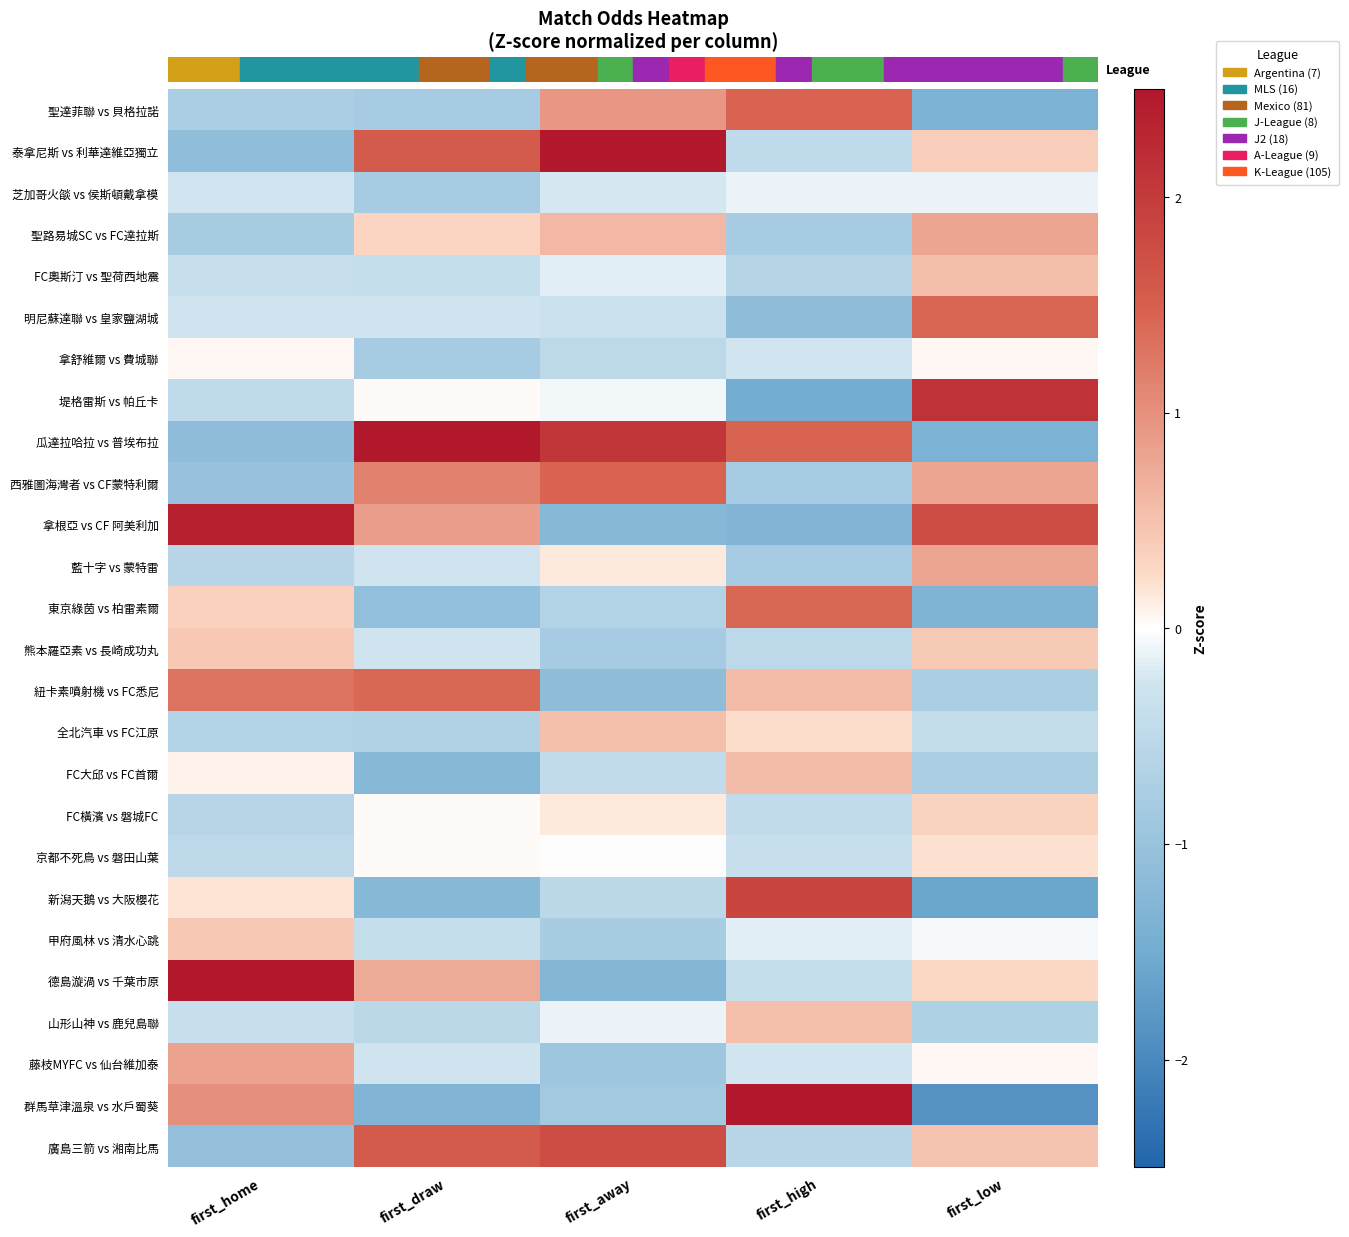

Reading right to left, transcribe all the data shown in this chart.

聖達菲聯 vs 貝格拉諾: first_low=-1.4	first_high=1.5	first_away=0.9	first_draw=-0.8	first_home=-0.7
泰拿尼斯 vs 利華達維亞獨立: first_low=0.4	first_high=-0.5	first_away=2.5	first_draw=1.6	first_home=-1.1
芝加哥火燄 vs 侯斯頓戴拿模: first_low=-0.1	first_high=-0.1	first_away=-0.2	first_draw=-0.8	first_home=-0.2
聖路易城SC vs FC達拉斯: first_low=0.8	first_high=-0.8	first_away=0.6	first_draw=0.3	first_home=-0.8
FC奧斯汀 vs 聖荷西地震: first_low=0.5	first_high=-0.6	first_away=-0.2	first_draw=-0.4	first_home=-0.4
明尼蘇達聯 vs 皇家鹽湖城: first_low=1.4	first_high=-1.1	first_away=-0.3	first_draw=-0.3	first_home=-0.3
拿舒維爾 vs 費城聯: first_low=0.0	first_high=-0.2	first_away=-0.5	first_draw=-0.8	first_home=0.1
堤格雷斯 vs 帕丘卡: first_low=2.1	first_high=-1.5	first_away=-0.1	first_draw=0.0	first_home=-0.5
瓜達拉哈拉 vs 普埃布拉: first_low=-1.4	first_high=1.5	first_away=2.1	first_draw=2.7	first_home=-1.1
西雅圖海灣者 vs CF蒙特利爾: first_low=0.8	first_high=-0.8	first_away=1.5	first_draw=1.1	first_home=-1.0
拿根亞 vs CF 阿美利加: first_low=1.8	first_high=-1.3	first_away=-1.2	first_draw=0.9	first_home=2.4
藍十字 vs 蒙特雷: first_low=0.8	first_high=-0.8	first_away=0.1	first_draw=-0.3	first_home=-0.6
東京綠茵 vs 柏雷素爾: first_low=-1.3	first_high=1.4	first_away=-0.7	first_draw=-1.1	first_home=0.3
熊本羅亞素 vs 長崎成功丸: first_low=0.4	first_high=-0.5	first_away=-0.8	first_draw=-0.3	first_home=0.4
紐卡素噴射機 vs FC悉尼: first_low=-0.7	first_high=0.5	first_away=-1.2	first_draw=1.4	first_home=1.3
全北汽車 vs FC江原: first_low=-0.4	first_high=0.2	first_away=0.5	first_draw=-0.7	first_home=-0.7
FC大邱 vs FC首爾: first_low=-0.7	first_high=0.5	first_away=-0.5	first_draw=-1.2	first_home=0.1
FC橫濱 vs 磐城FC: first_low=0.3	first_high=-0.4	first_away=0.1	first_draw=0.0	first_home=-0.6
京都不死鳥 vs 磐田山葉: first_low=0.2	first_high=-0.4	first_away=-0.0	first_draw=0.0	first_home=-0.5
新潟天鵝 vs 大阪櫻花: first_low=-1.6	first_high=1.9	first_away=-0.5	first_draw=-1.2	first_home=0.2
甲府風林 vs 清水心跳: first_low=-0.1	first_high=-0.2	first_away=-0.8	first_draw=-0.4	first_home=0.4
德島漩渦 vs 千葉市原: first_low=0.3	first_high=-0.4	first_away=-1.3	first_draw=0.7	first_home=2.9
山形山神 vs 鹿兒島聯: first_low=-0.7	first_high=0.5	first_away=-0.1	first_draw=-0.5	first_home=-0.4
藤枝MYFC vs 仙台維加泰: first_low=0.0	first_high=-0.2	first_away=-0.9	first_draw=-0.3	first_home=0.8
群馬草津溫泉 vs 水戶蜀葵: first_low=-1.9	first_high=2.5	first_away=-0.9	first_draw=-1.3	first_home=1.0
廣島三箭 vs 湘南比馬: first_low=0.5	first_high=-0.6	first_away=1.8	first_draw=1.6	first_home=-1.1